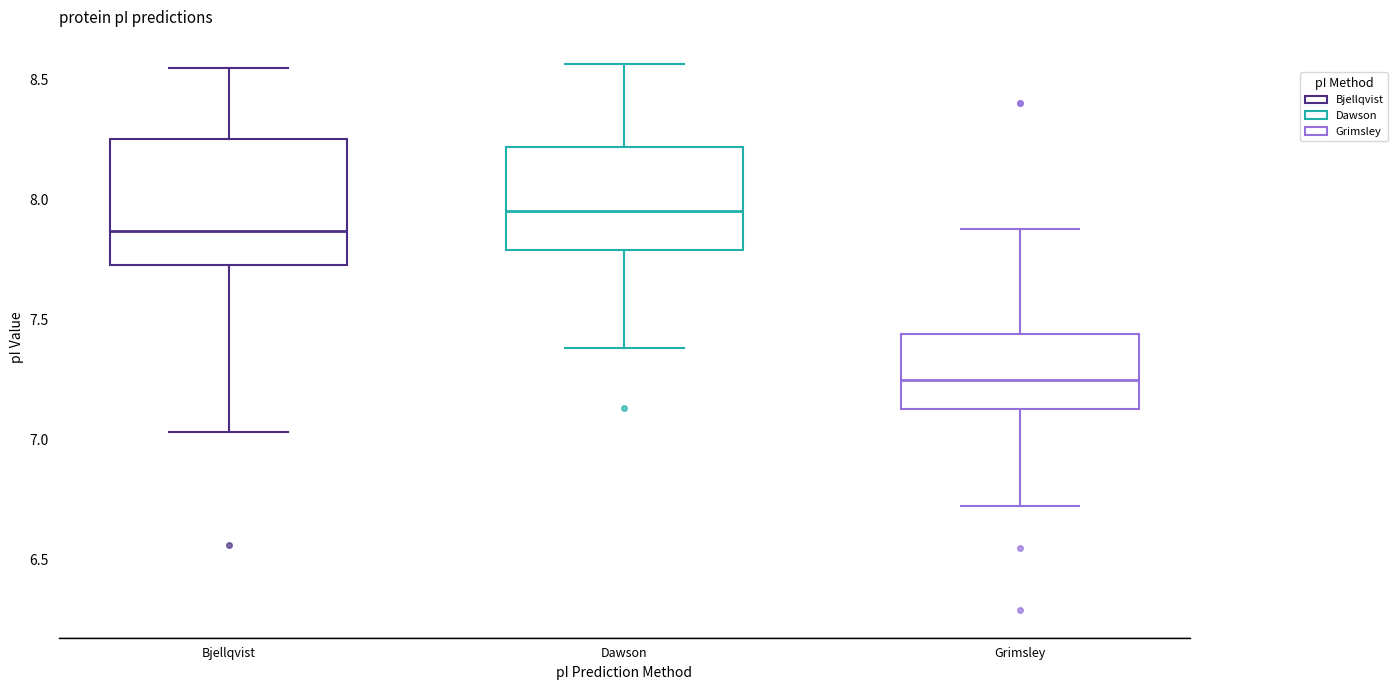

Which box has the lowest median line?

Grimsley